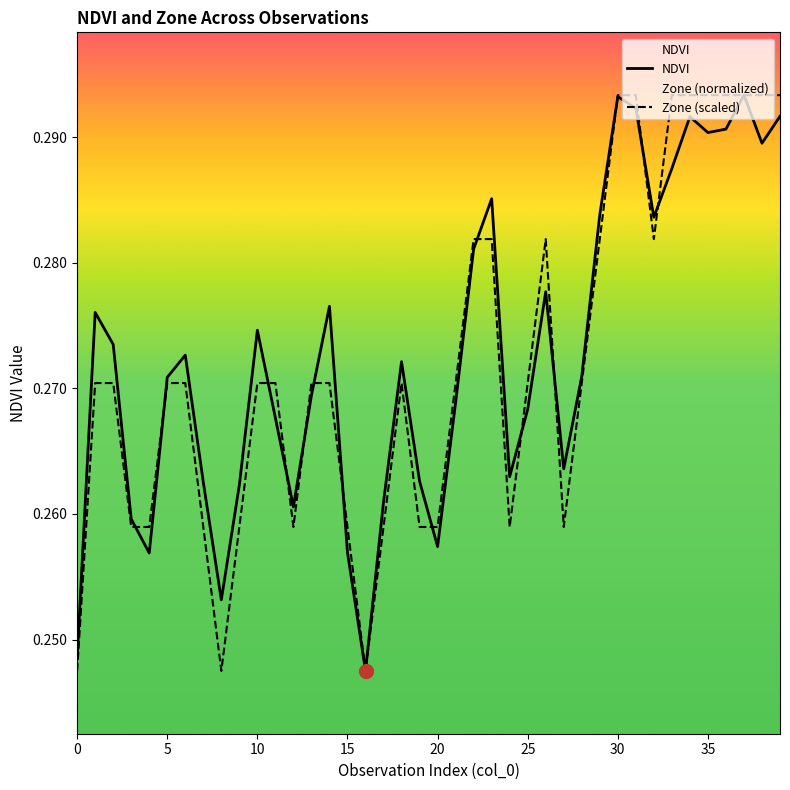

At how many categories does at least one series exceed 0?

40